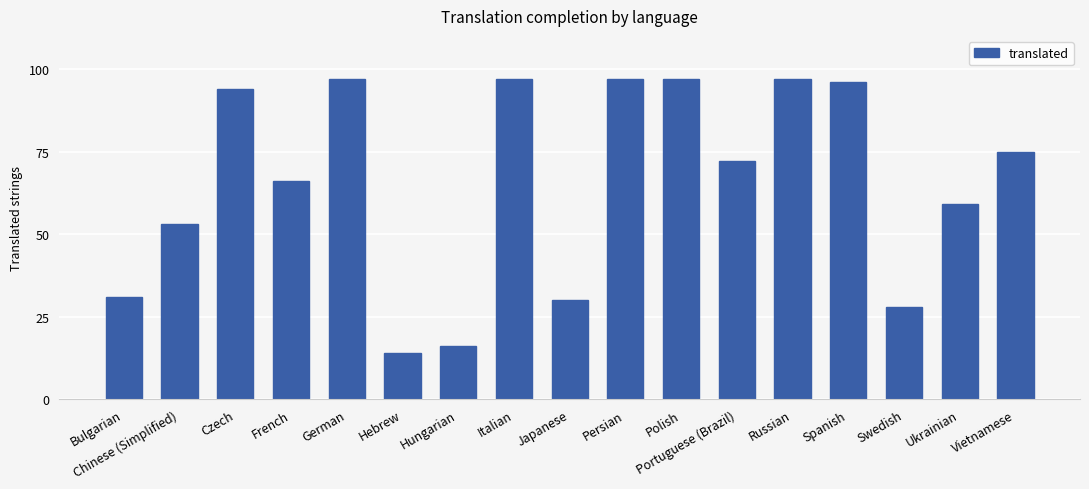

What is the maximum value shown in the chart?

97